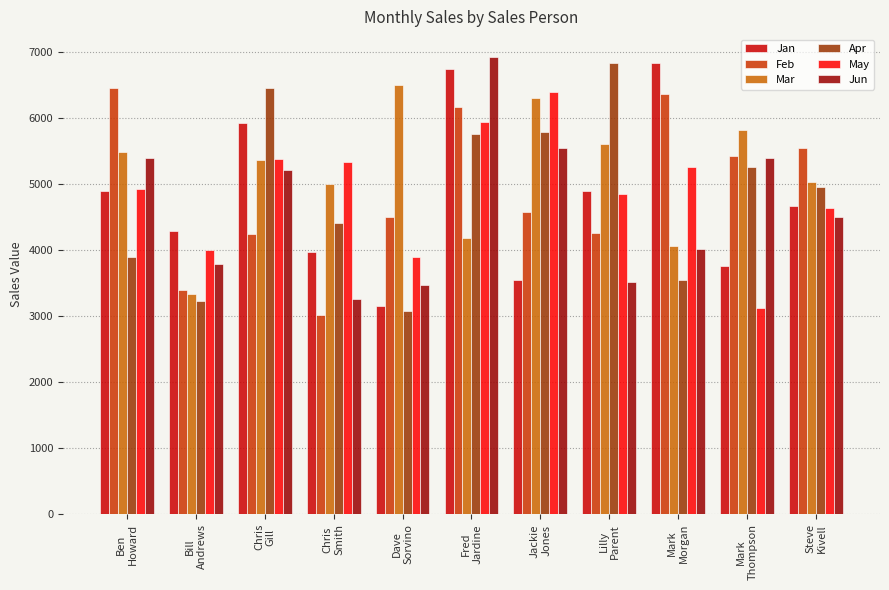

What is the label of the 2nd bar from the left?

Bill
Andrews